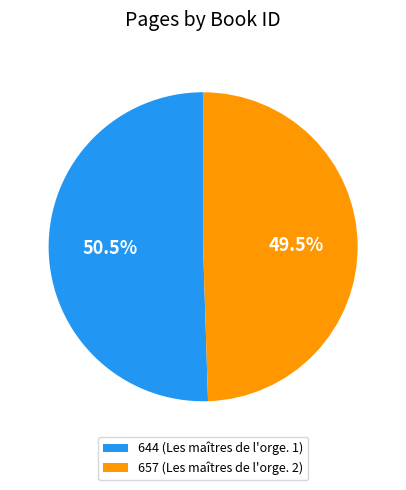

To the nearest percent, what is the average slice percentage?

50%